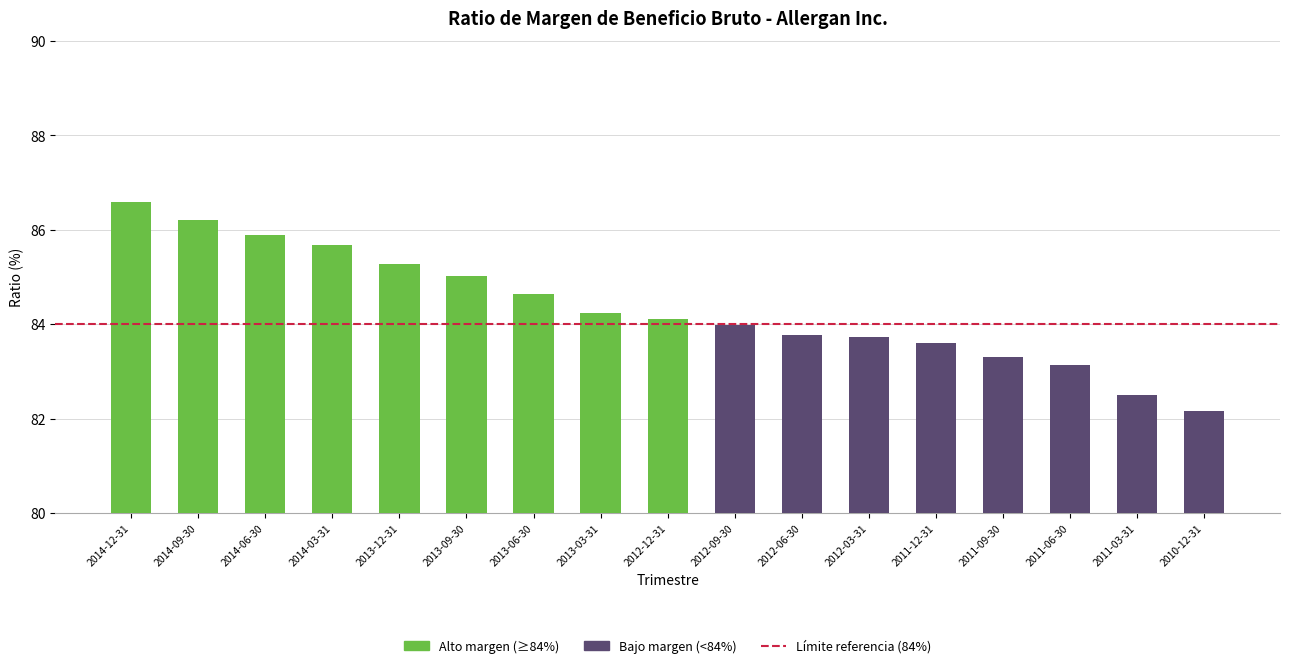

Where does the data first go above 84?

2014-12-31